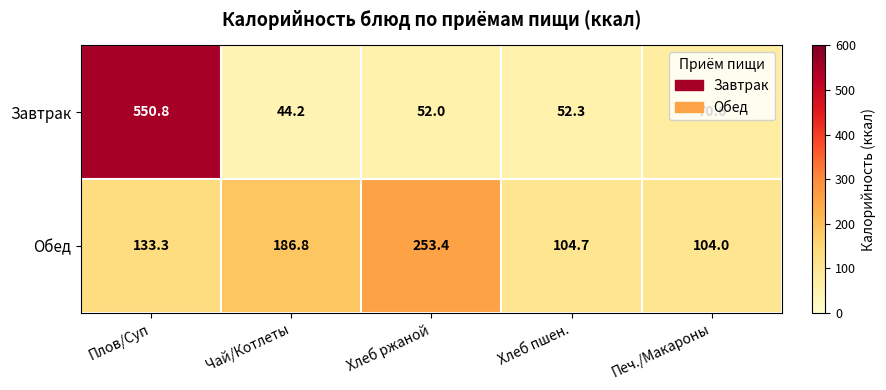

How many data points in Обед are less than 133?

2